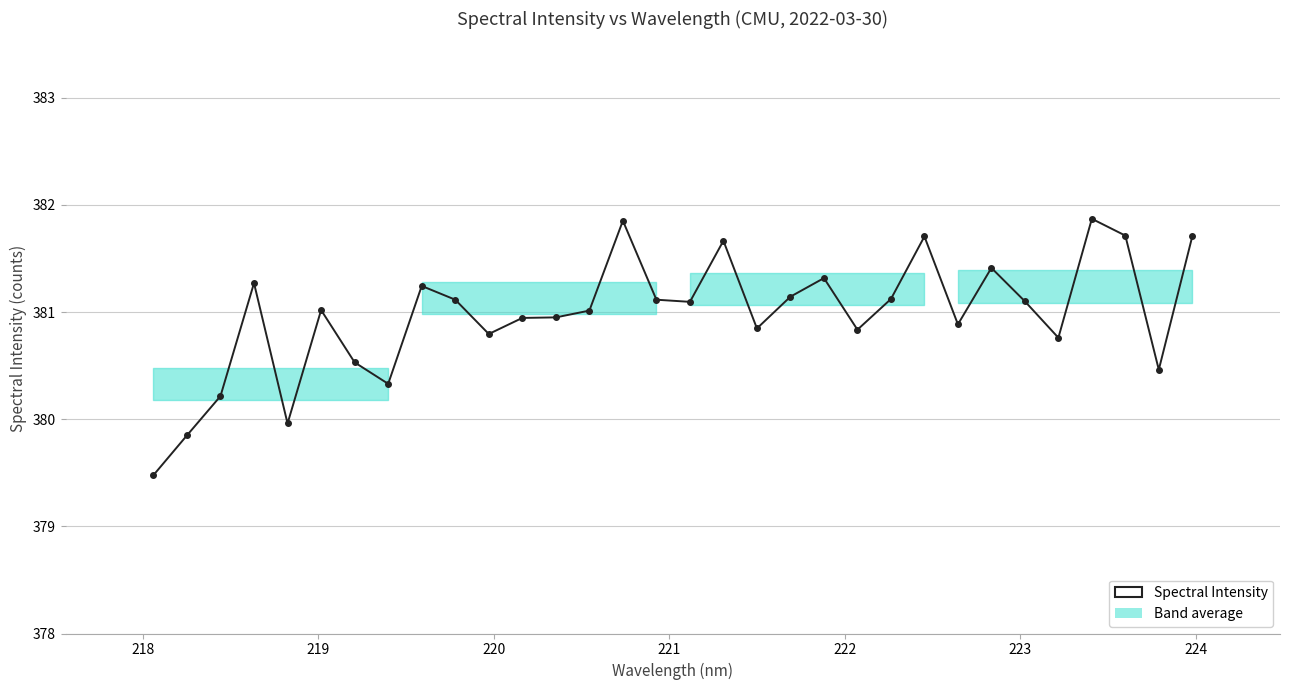

True or false: there are more than 0 points higher than both neighbors.

True